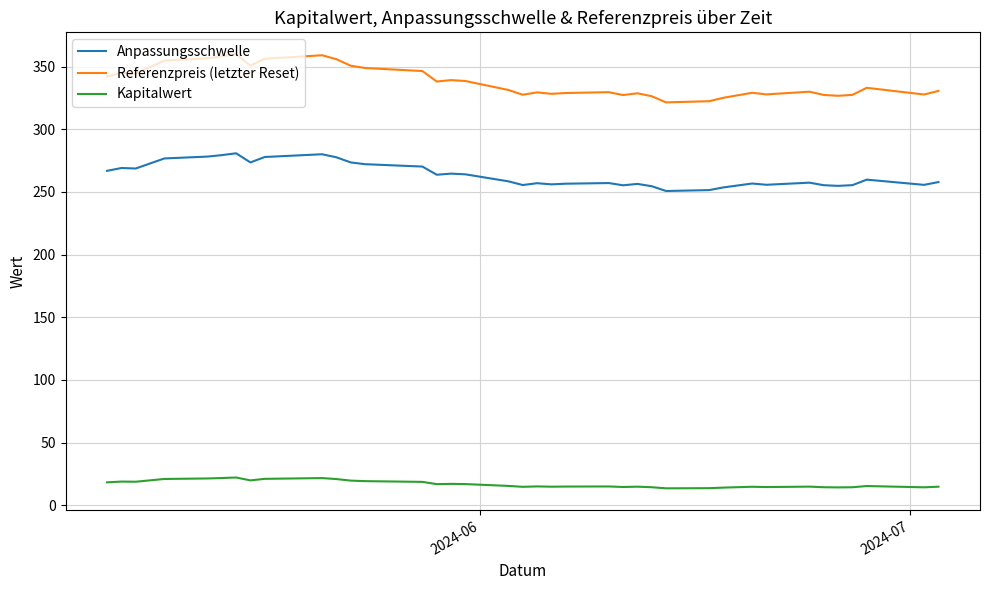

How many lines are shown in the chart?

3